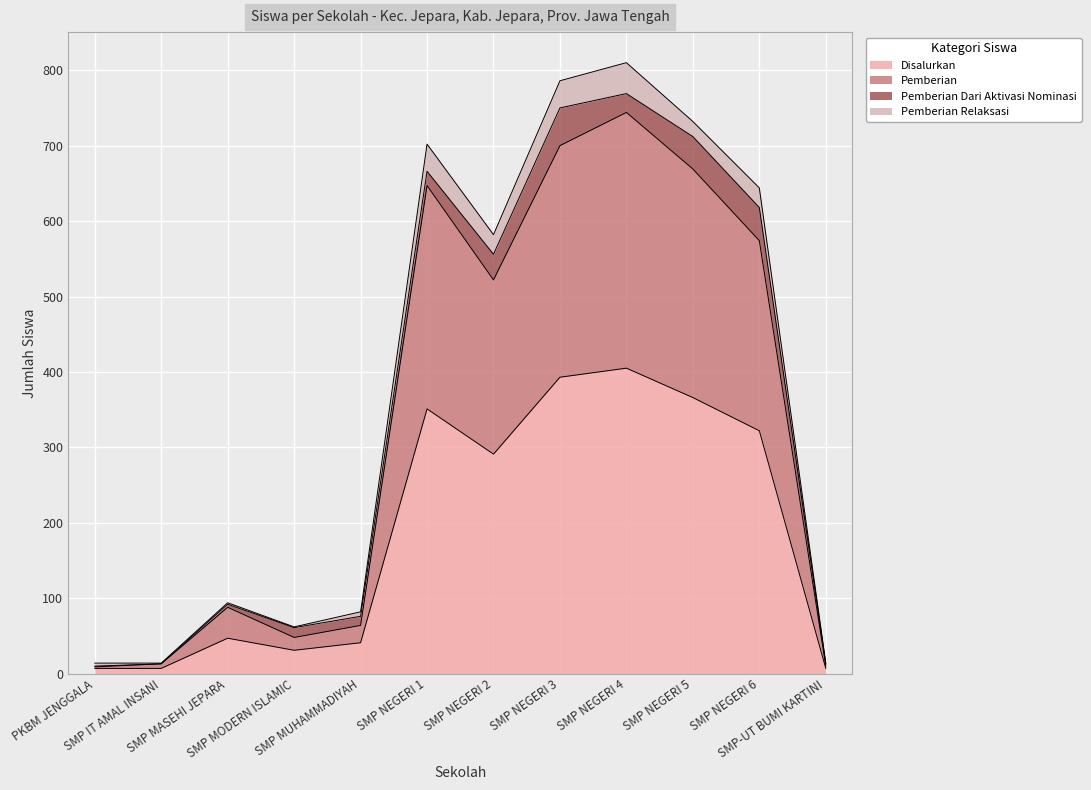

What value does the Pemberian series have at SMP MUHAMMADIYAH, to the nearest 50?

50